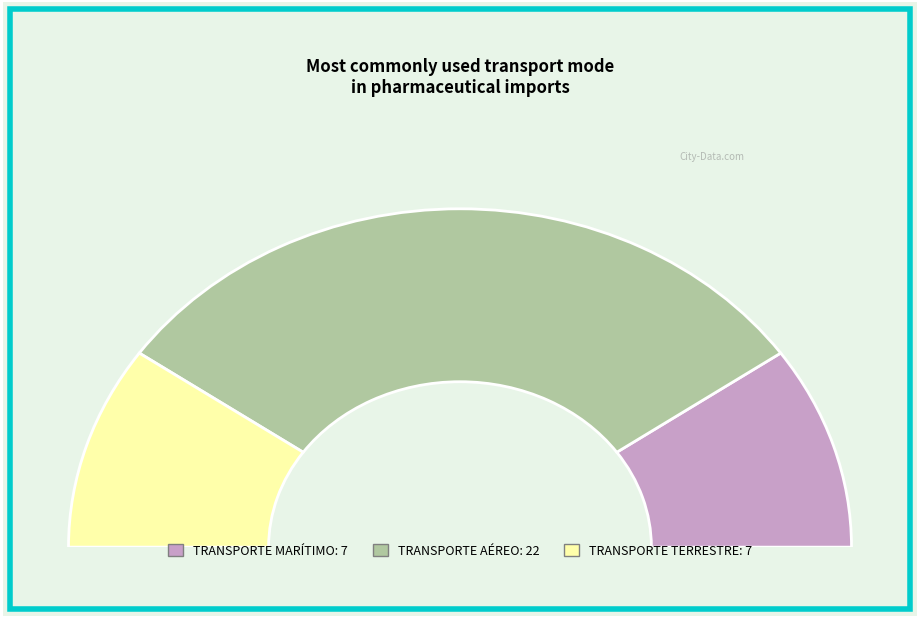

How many slices are in this pie chart?

3